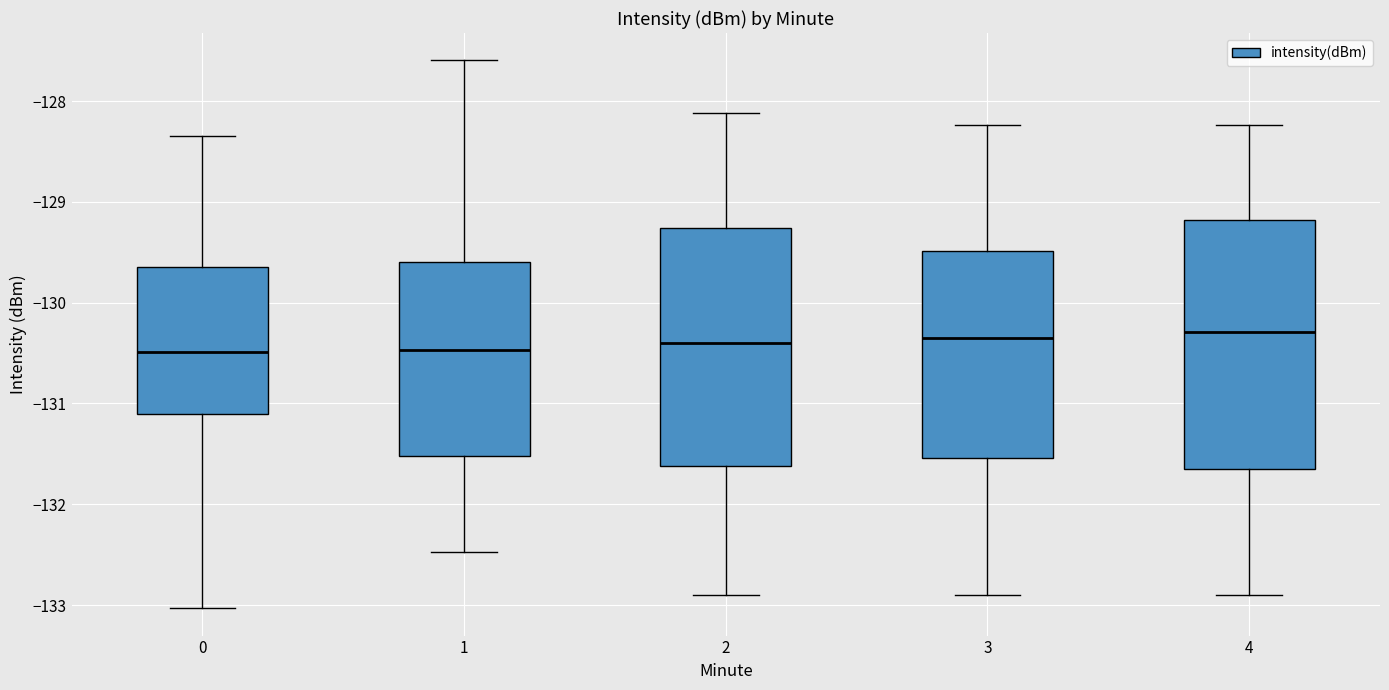

Reading left to right, read every box against the y-axis: the position of its median line, the range the box covers, and the ends of its whiskers. The values are not printed on the chart, so give them approximately, as read against the axis.

0: median -130.5, box -131.1 to -129.6, whiskers -133.0 to -128.3
1: median -130.5, box -131.5 to -129.6, whiskers -132.5 to -127.6
2: median -130.4, box -131.6 to -129.3, whiskers -132.9 to -128.1
3: median -130.3, box -131.5 to -129.5, whiskers -132.9 to -128.2
4: median -130.3, box -131.7 to -129.2, whiskers -132.9 to -128.2